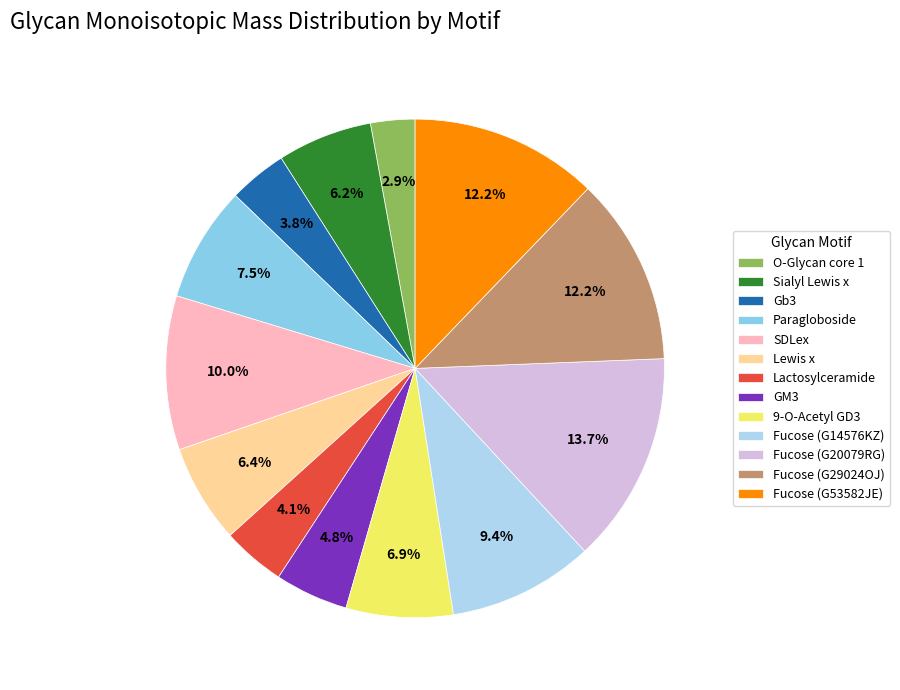

How many slices are in this pie chart?

13